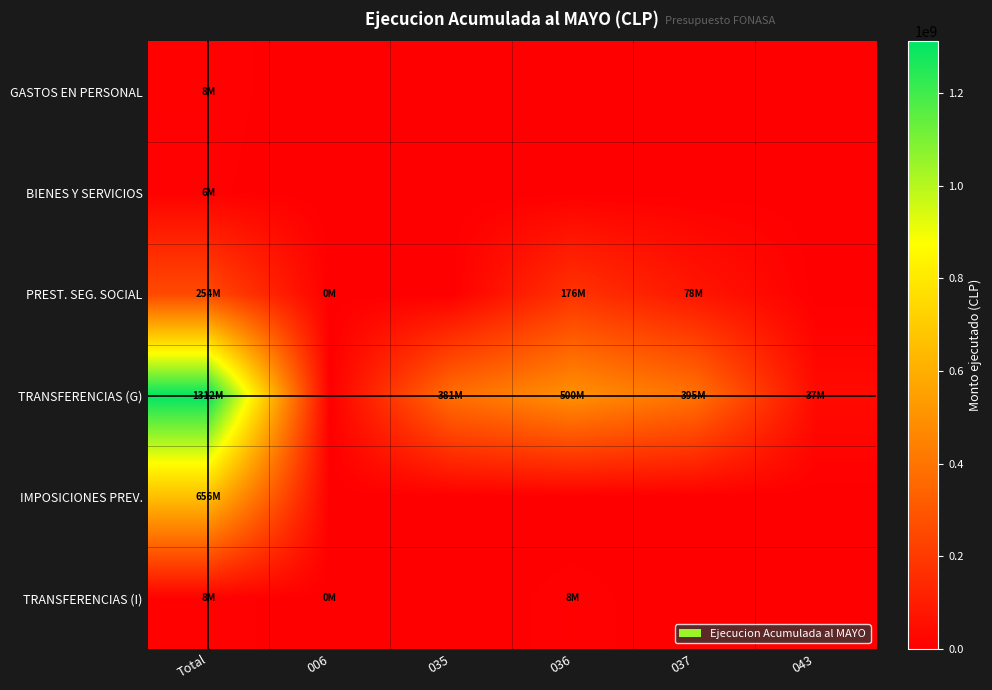

At how many categories does at least one series exceed 699526849?

1